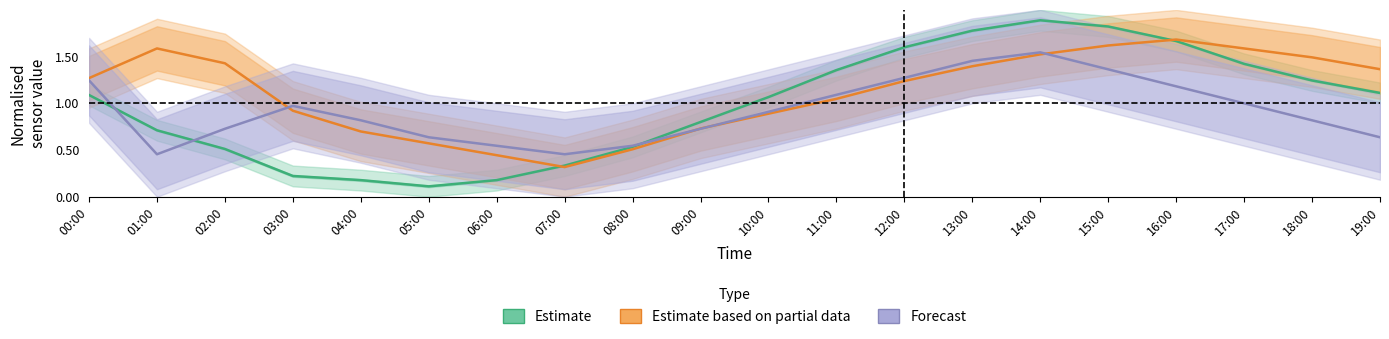

After their last crossing, which series has the higher values: Forecast or Estimate?

Estimate